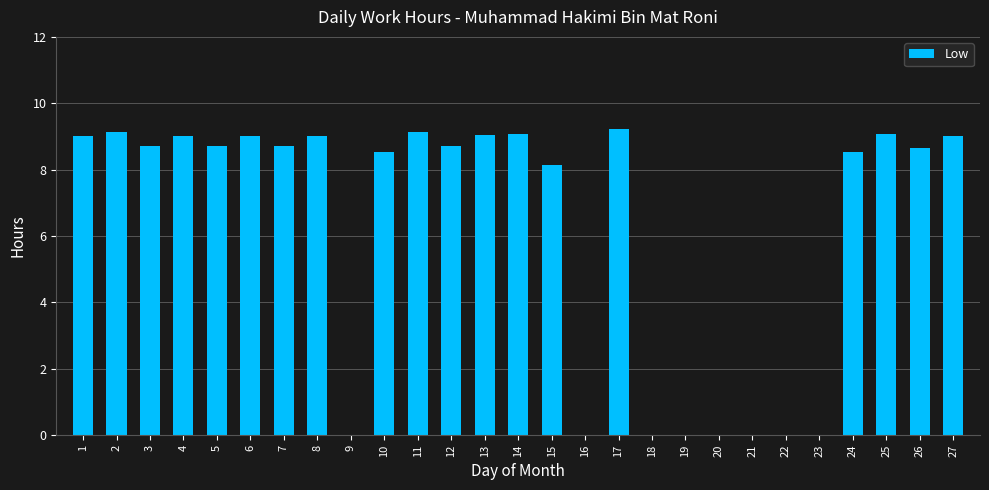

How many series are shown in this chart?

1